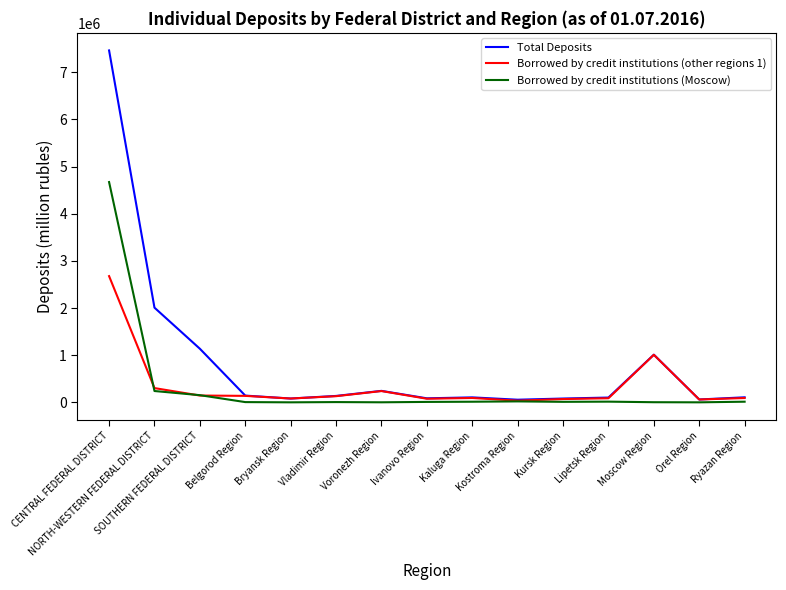

True or false: Borrowed by credit institutions (other regions 1) has more than 1 interior local peaks.

True